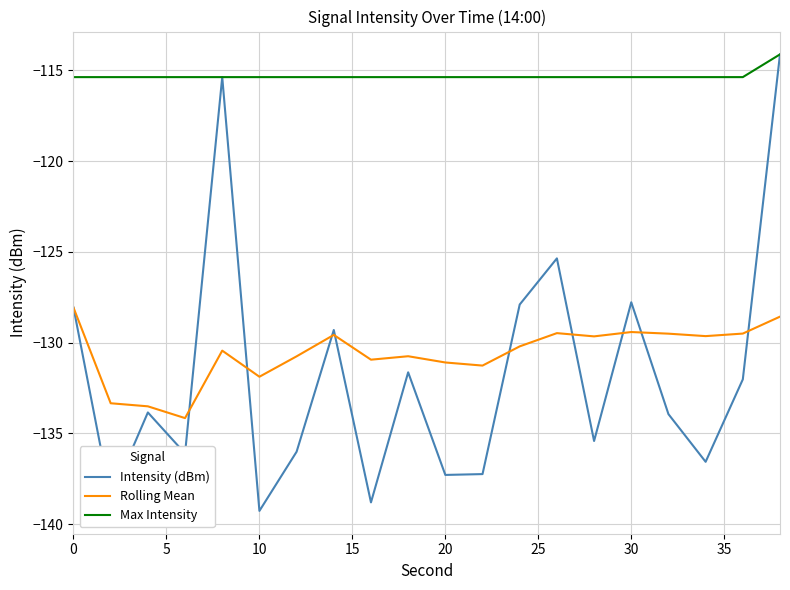

What is the lowest value of the Rolling Mean series?

-134.2